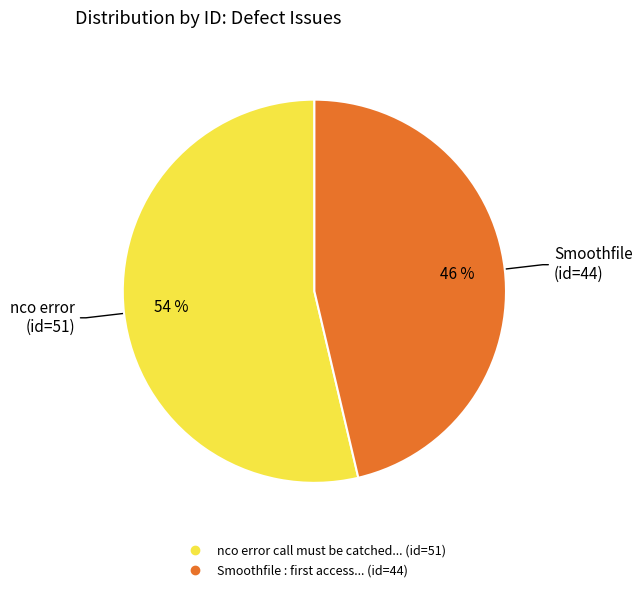

Does any single category account for the majority?

Yes